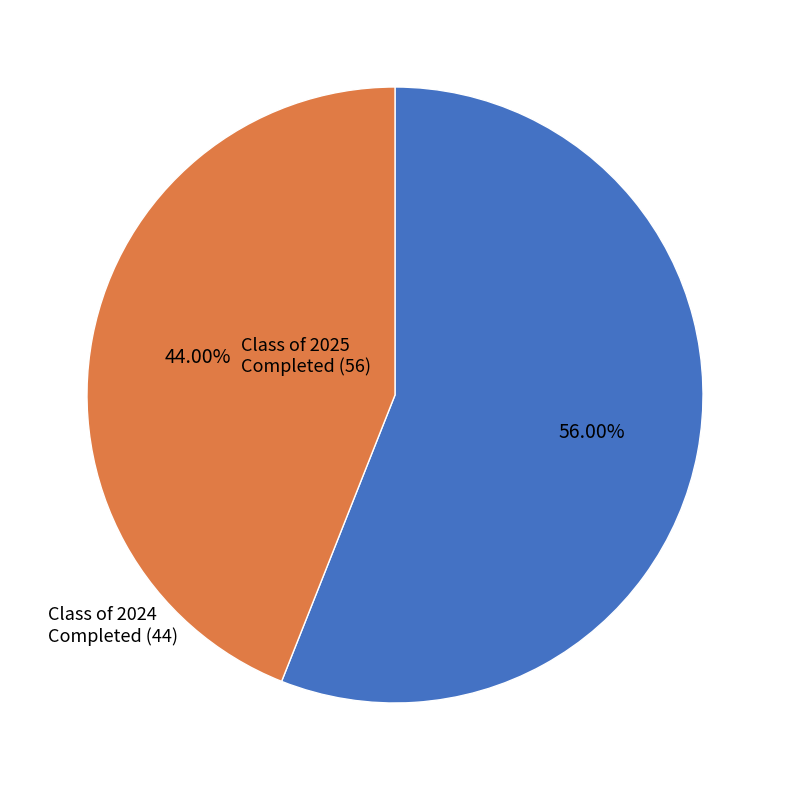

To the nearest percent, what is the combined percentage of Class of 2024 Completed and Class of 2025 Completed?

100%